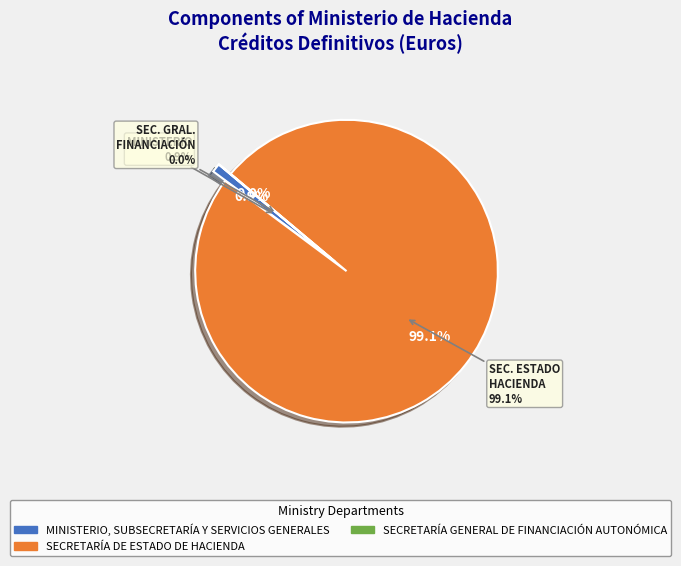

Which has a higher value, MINISTERIO, SUBSECRETARÍA Y SERVICIOS GENERALES or SECRETARÍA DE ESTADO DE HACIENDA?

SECRETARÍA DE ESTADO DE HACIENDA